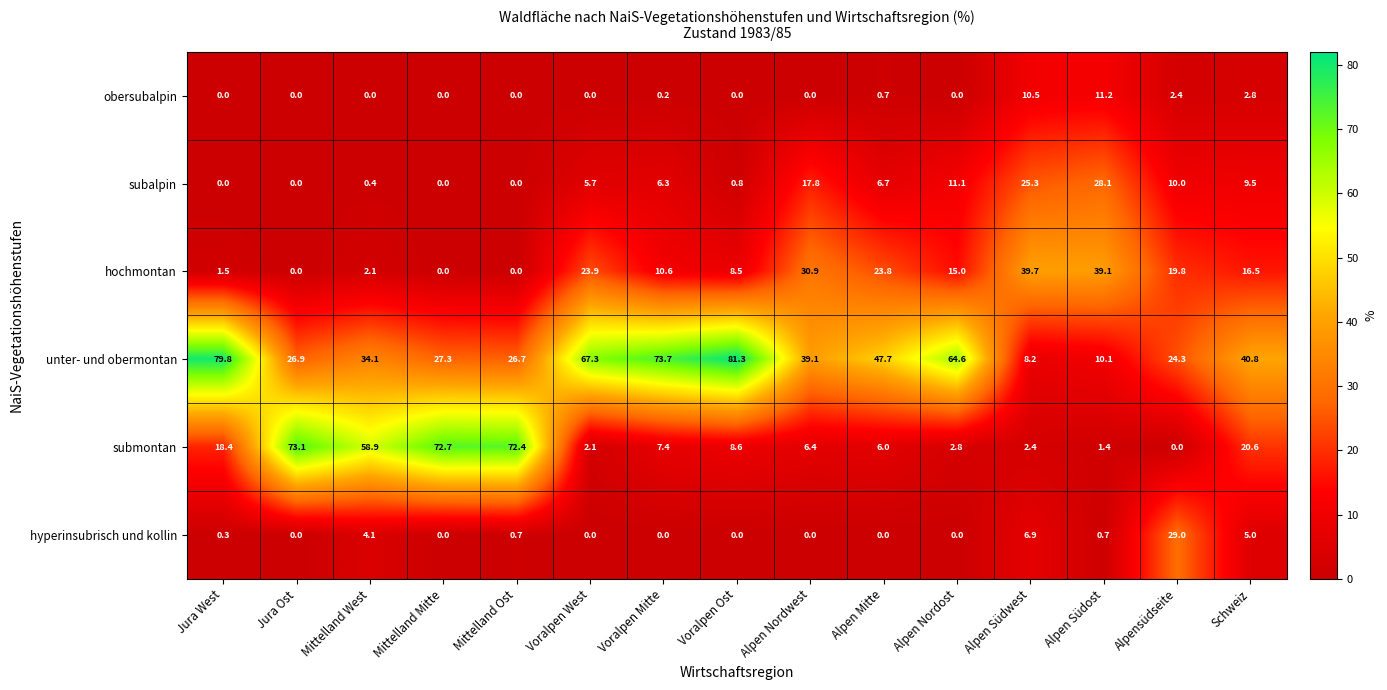

Which series has the largest total across all categories?

unter- und obermontan